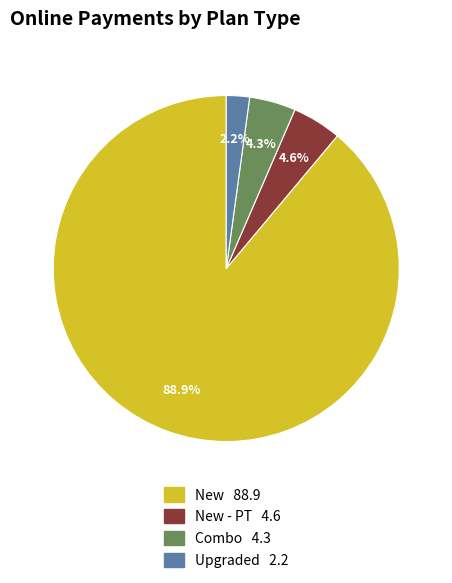

Is there any slice that represents more than half of the pie?

Yes